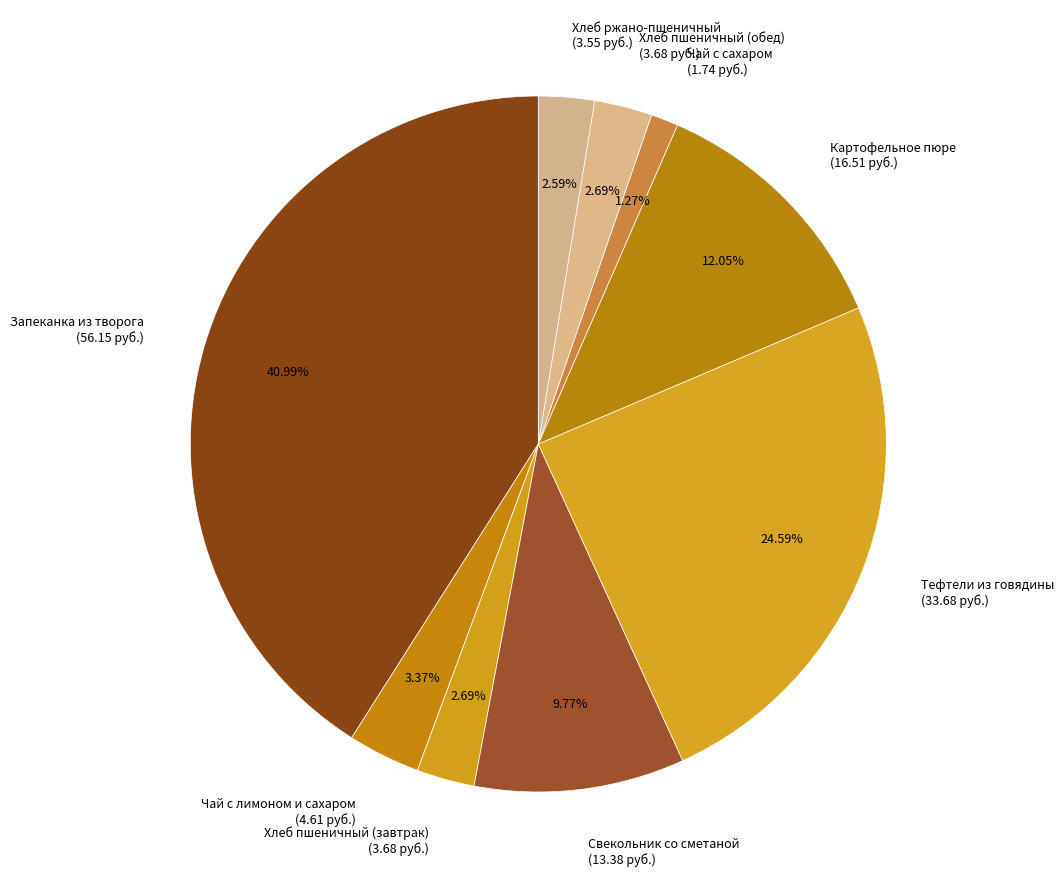

Which category has the biggest portion of the pie?

Запеканка из творога